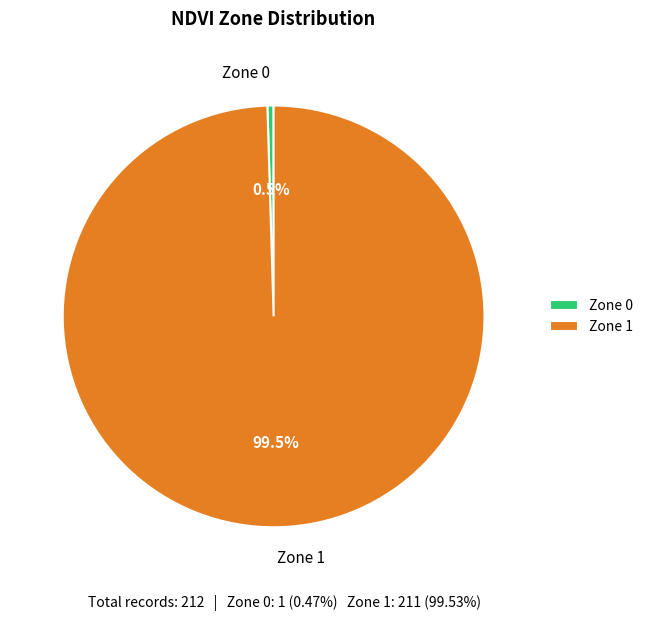

Is Zone 1 the majority of the pie?

Yes